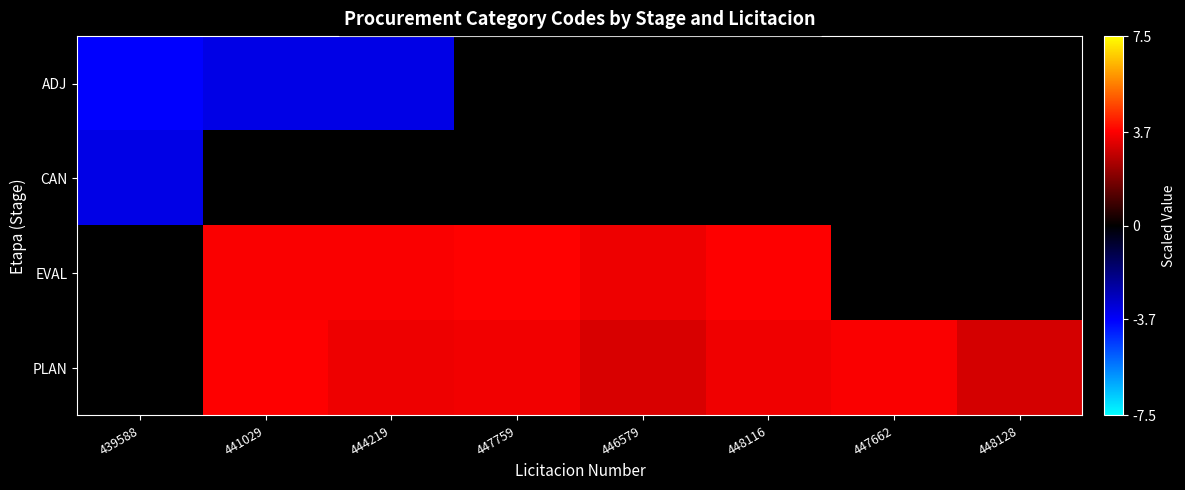

Which series changed the most between 447759 and 447662?

EVAL